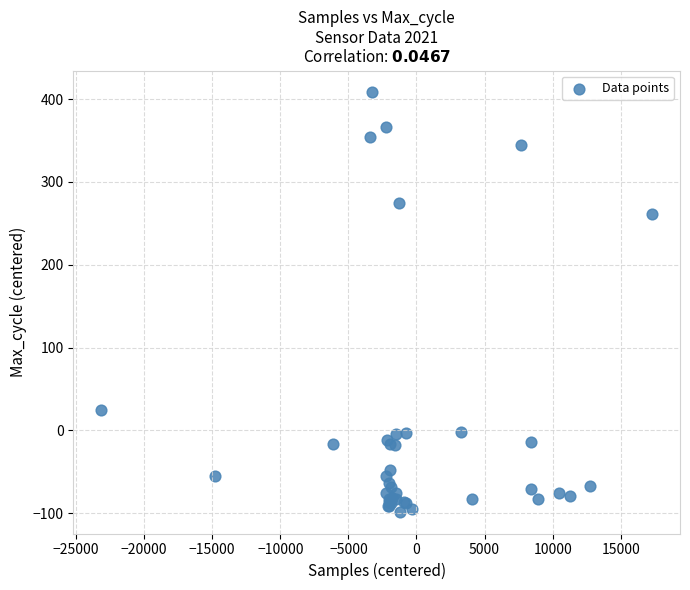

What Y value in the scatter plot is closest to 154?

261.0